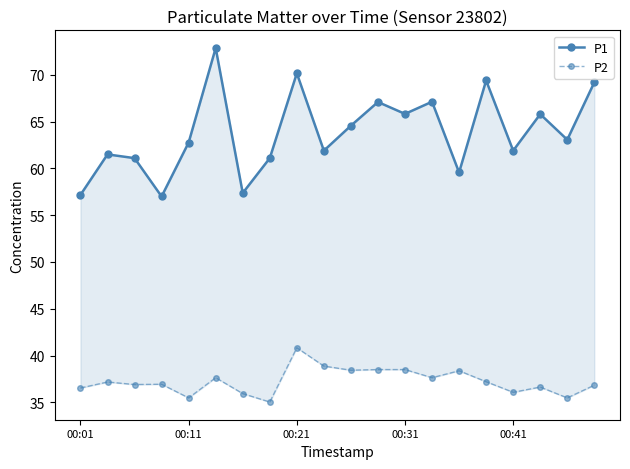

Rank the series at 11 from lowest to highest value.

P2, P1